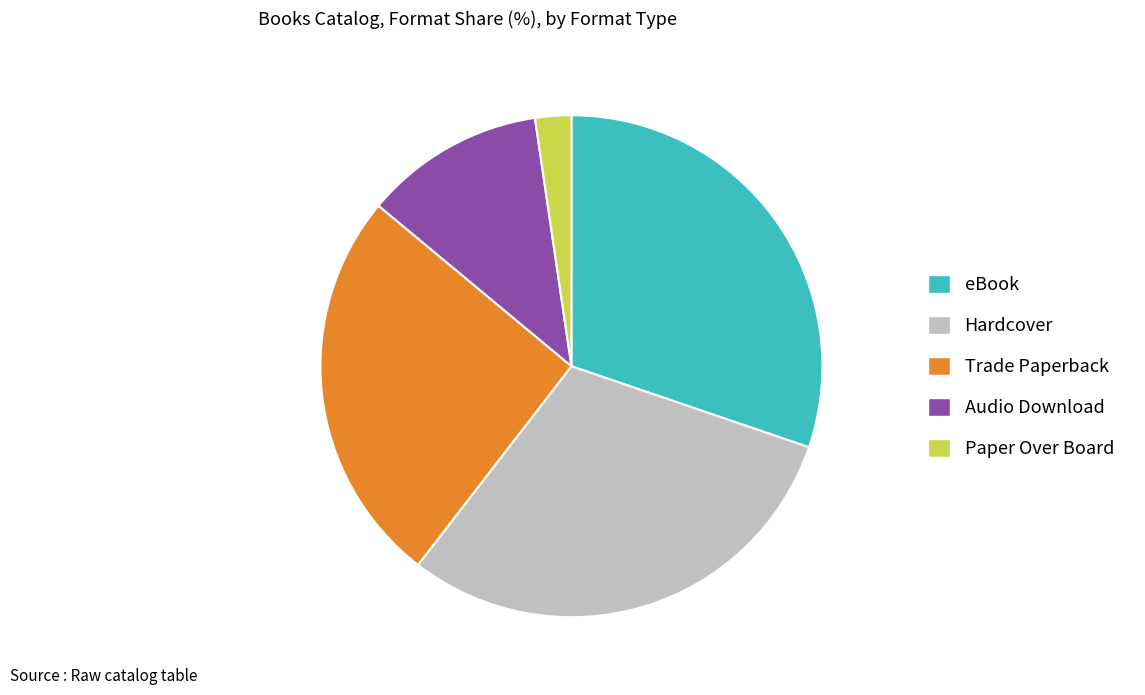

What is the smallest slice in the pie chart?

Paper Over Board